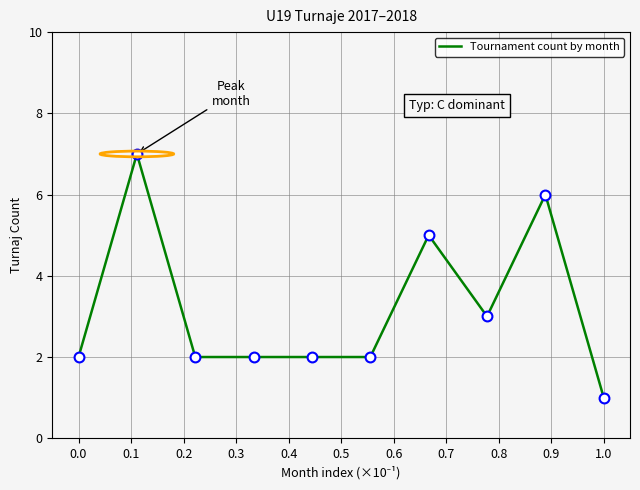

What is the difference between the maximum and minimum values?

6